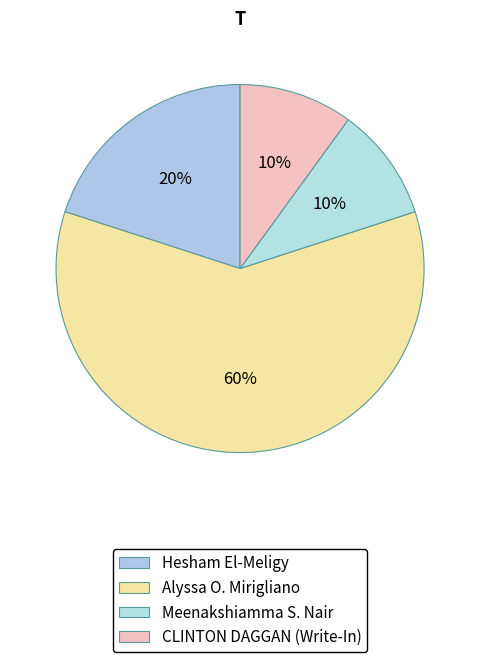

How many segments does this pie chart have?

4